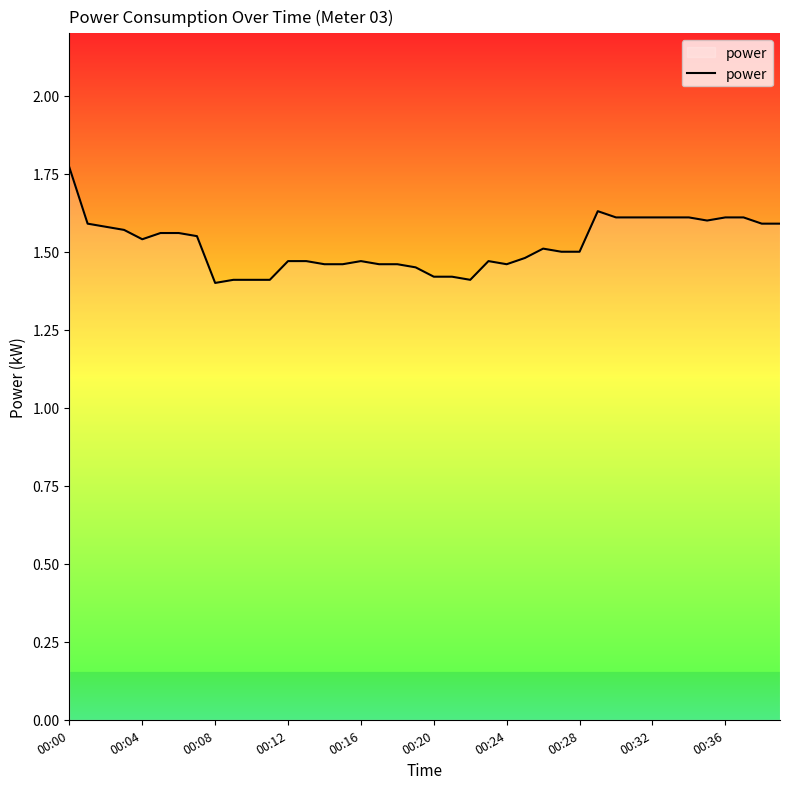

Is this an area chart (filled region under the line)?

Yes